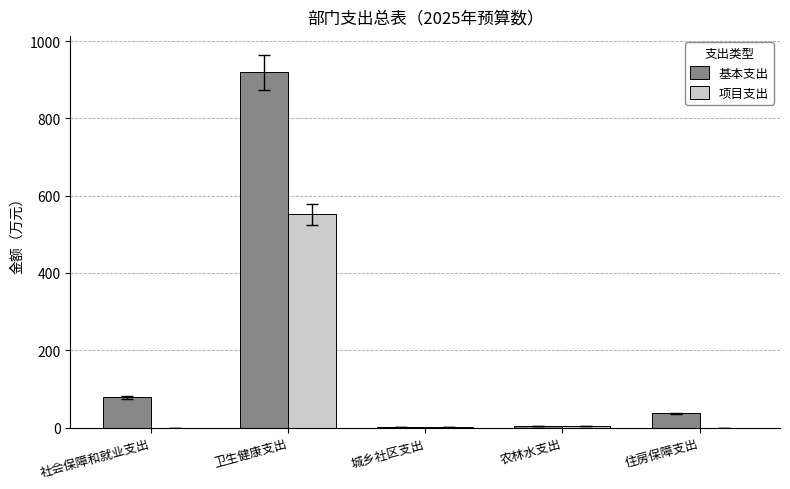

The 项目支出 series shows 551.6 at 卫生健康支出. True or false?

True